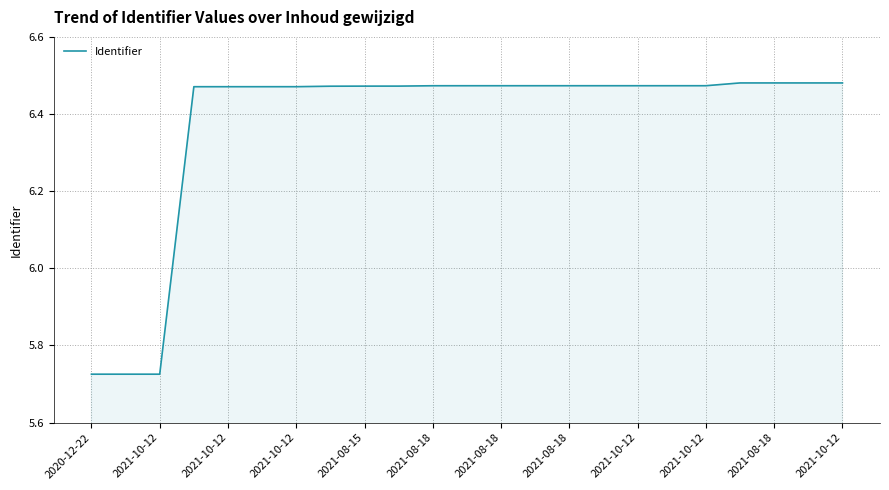

What is the difference between the maximum and minimum values?

0.8